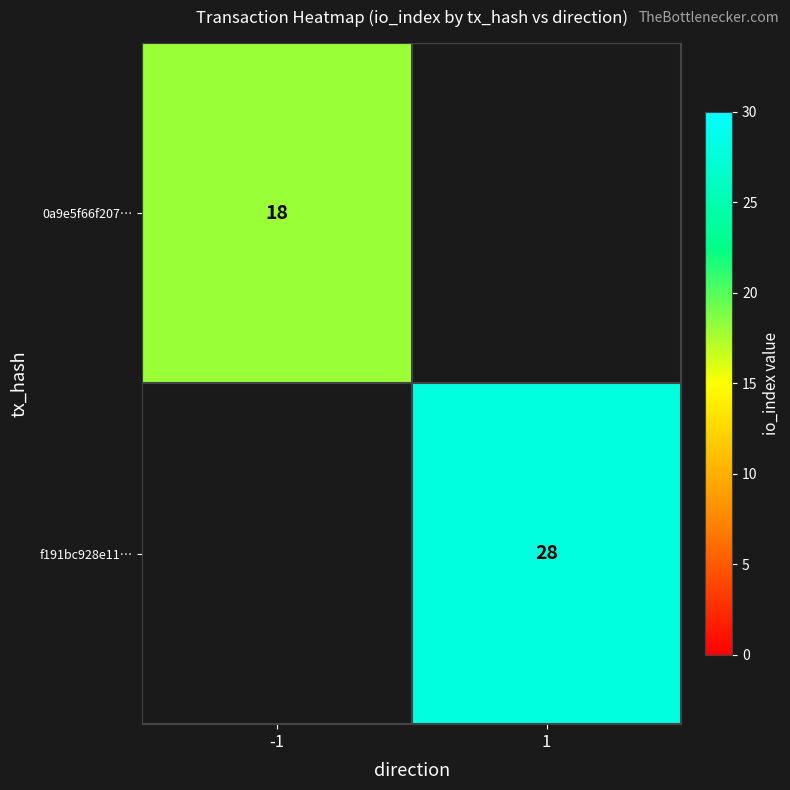

Is it true that 0a9e5f66f207… equals 18 at -1?

True